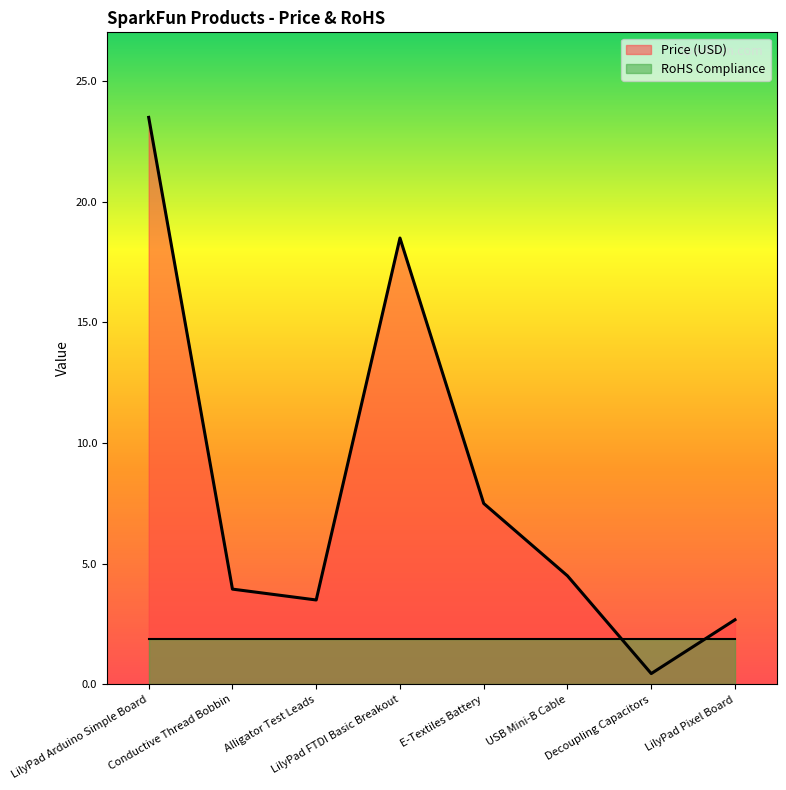

Between Decoupling Capacitors and LilyPad Arduino Simple Board, which is larger?

LilyPad Arduino Simple Board